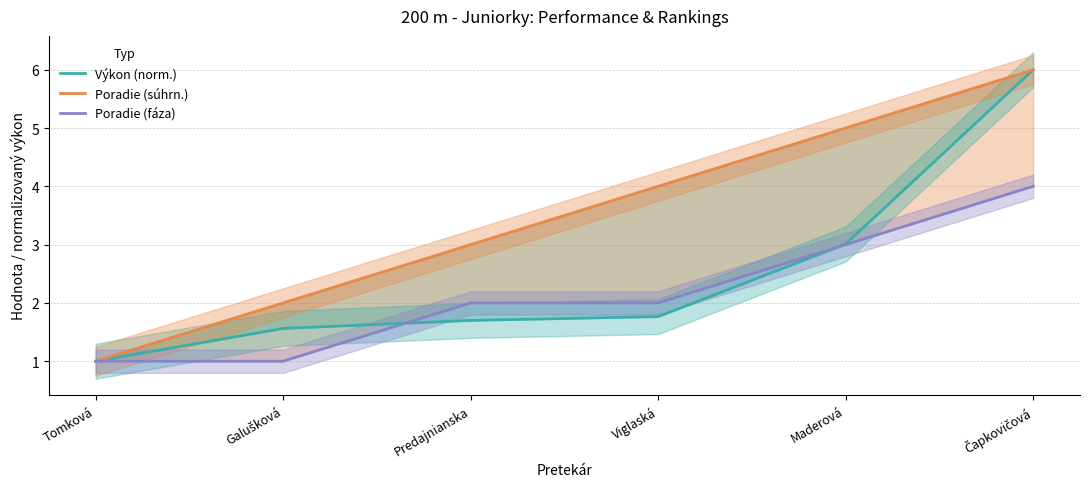

Reading left to right, transcribe all the data shown in this chart.

Výkon (norm.): Tomková=1.0	Galušková=1.6	Predajnianska=1.7	Viglaská=1.8	Maderová=3.0	Čapkovičová=6.0
Poradie (súhrn.): Tomková=1.0	Galušková=2.0	Predajnianska=3.0	Viglaská=4.0	Maderová=5.0	Čapkovičová=6.0
Poradie (fáza): Tomková=1.0	Galušková=1.0	Predajnianska=2.0	Viglaská=2.0	Maderová=3.0	Čapkovičová=4.0